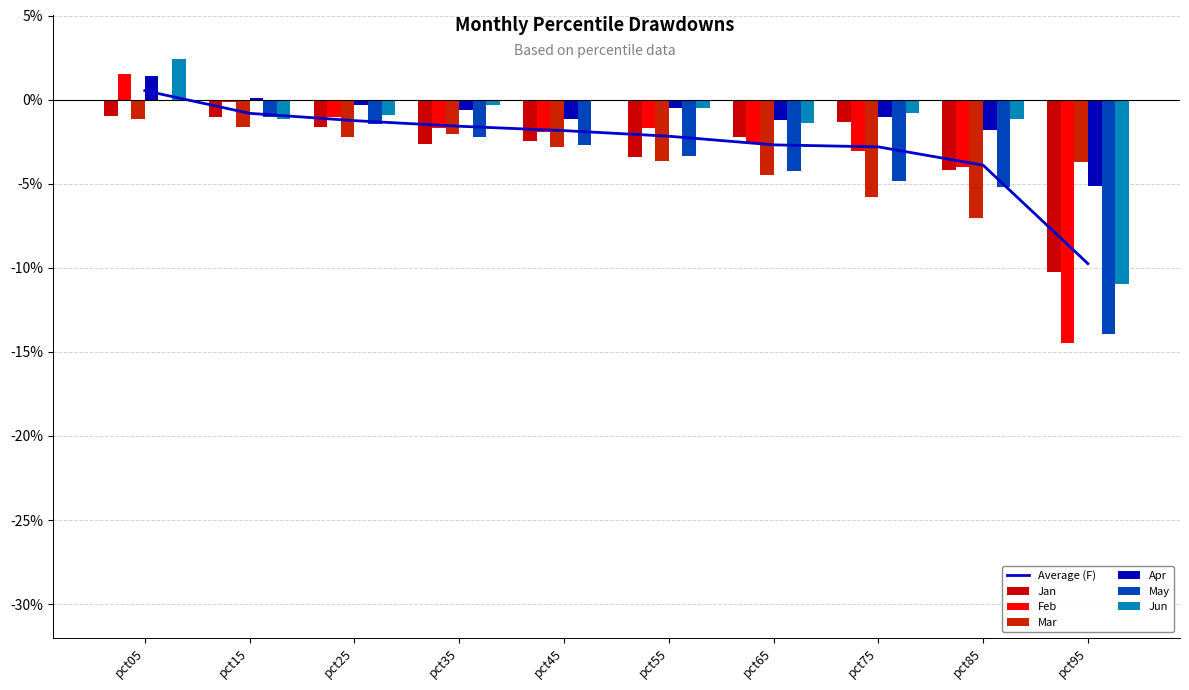

What is the sum of all Apr values?

-0.1